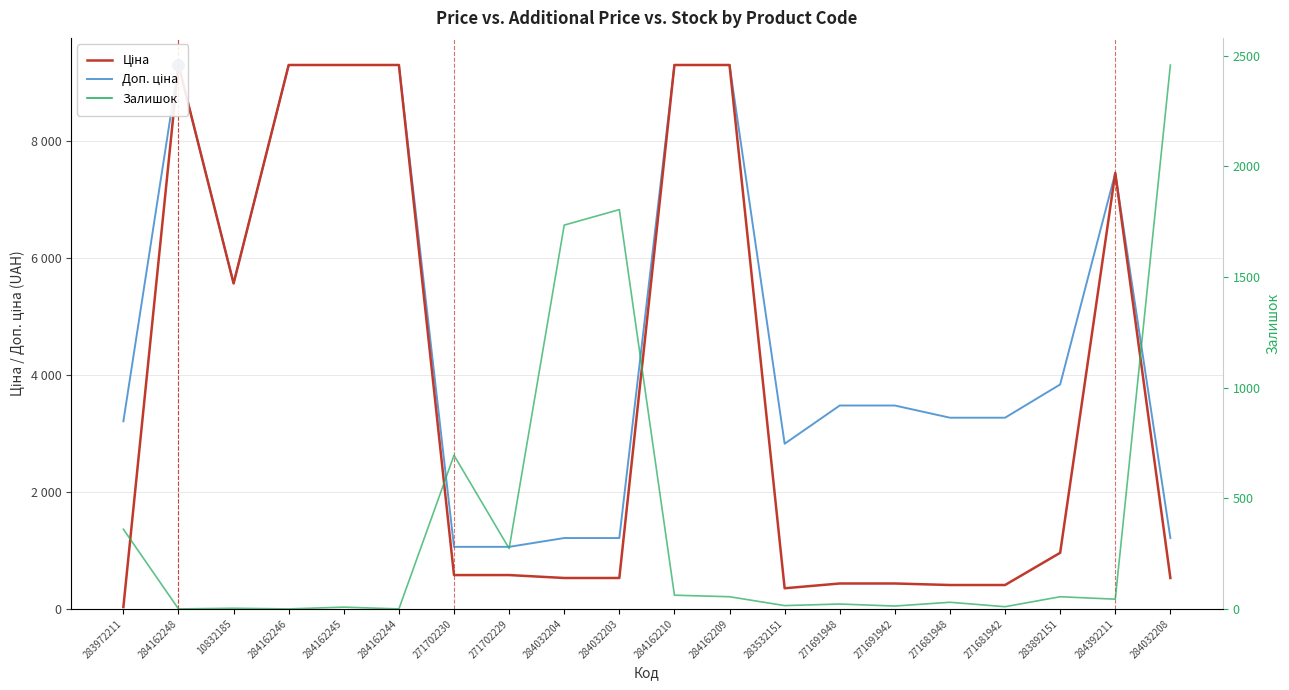

Which category has the highest value in the Залишок series?

284032208